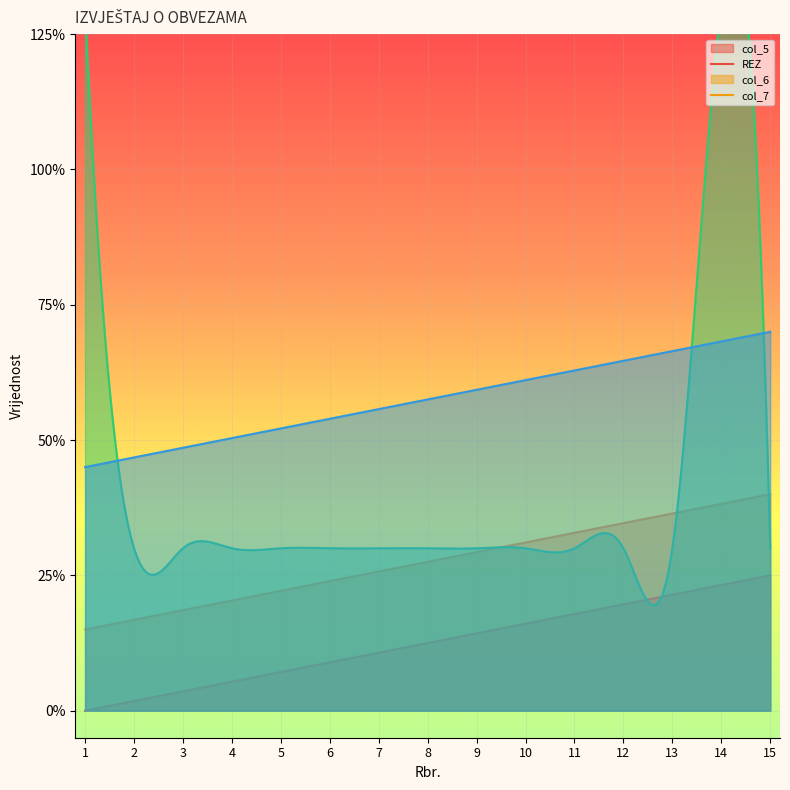

True or false: col_6 has a value of -1 at 10.

False